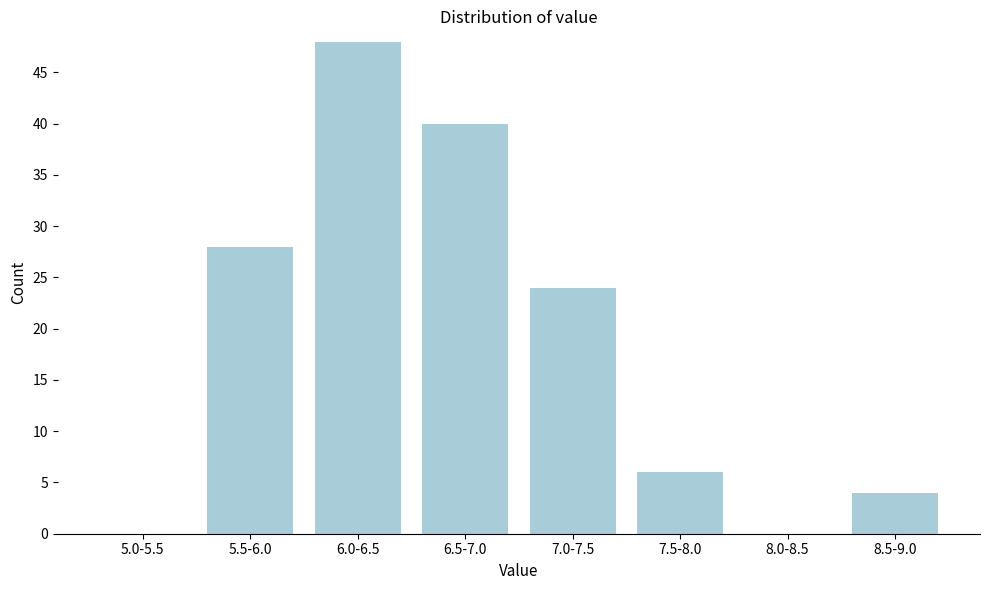

Reading left to right, what are all the values shown in this chart?

5.0-5.5=0	5.5-6.0=28	6.0-6.5=48	6.5-7.0=40	7.0-7.5=24	7.5-8.0=6	8.0-8.5=0	8.5-9.0=4